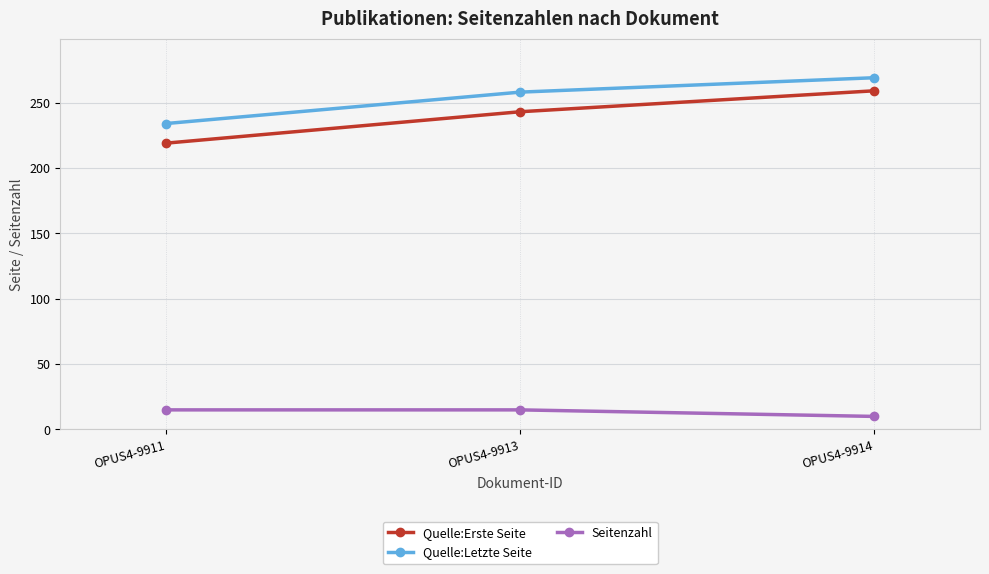

At which category is the sum across all series the highest?

OPUS4-9914